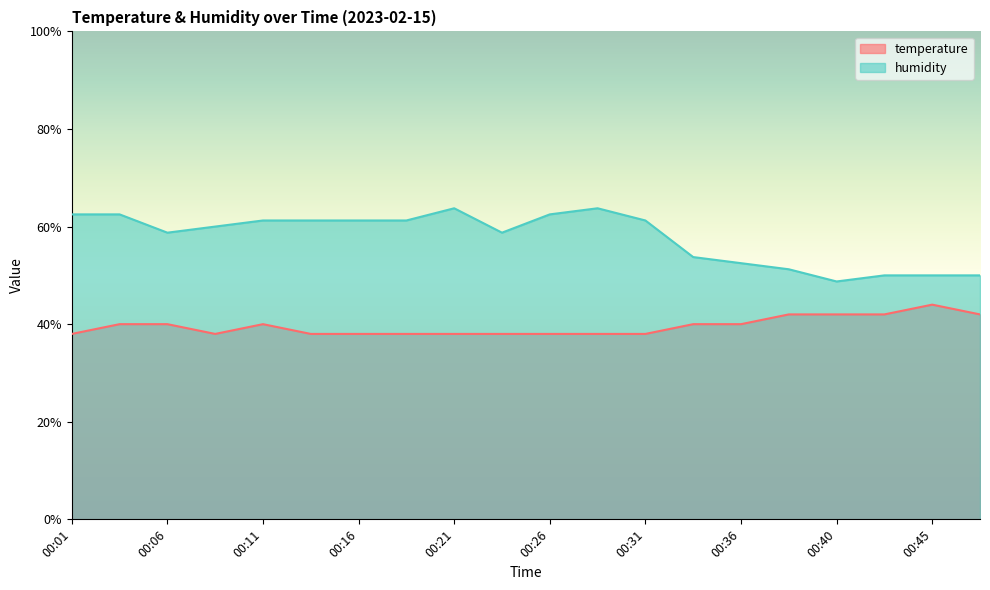

What is the sum of all temperature values?

792.0